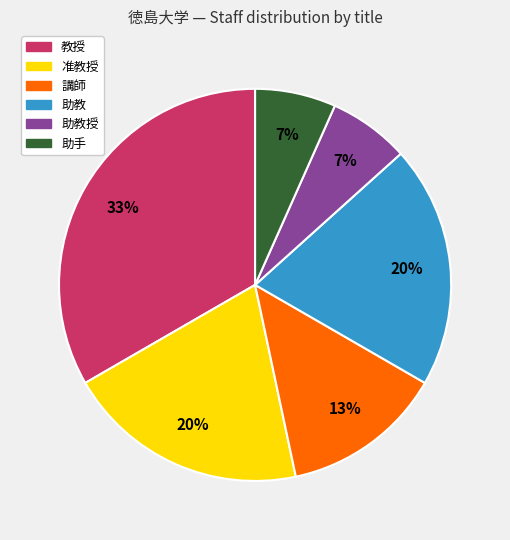

Is there any slice that represents more than half of the pie?

No